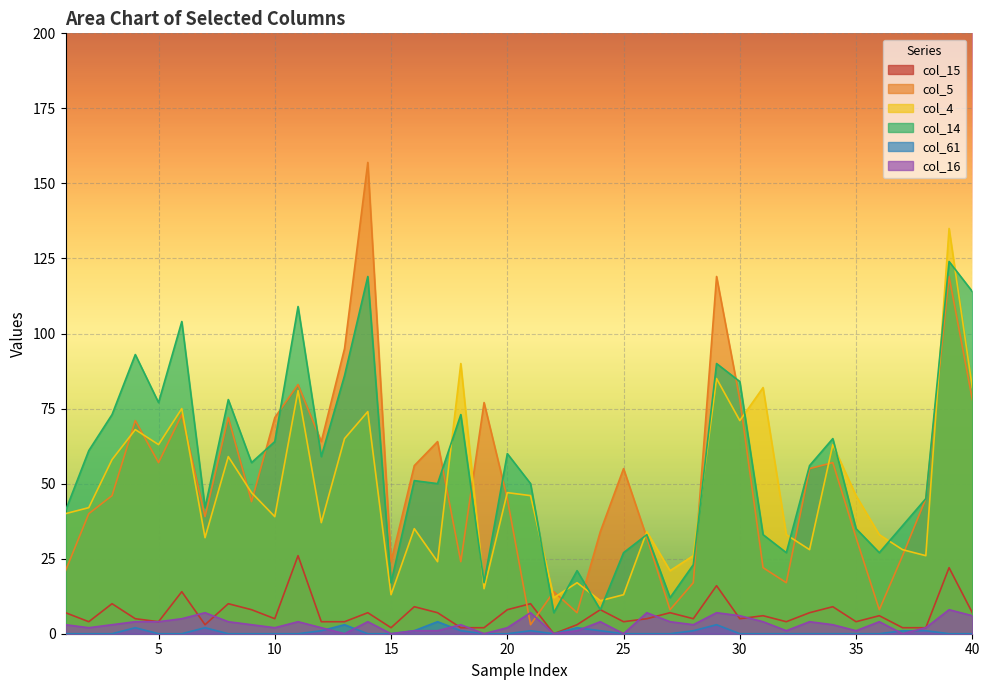

What is the maximum value shown in the chart?

157